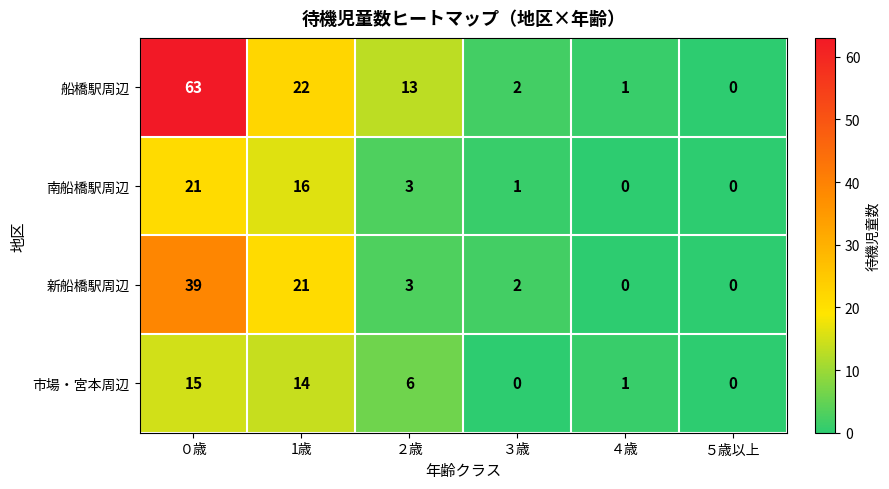

At which label is 船橋駅周辺 closest to 31?

1歳